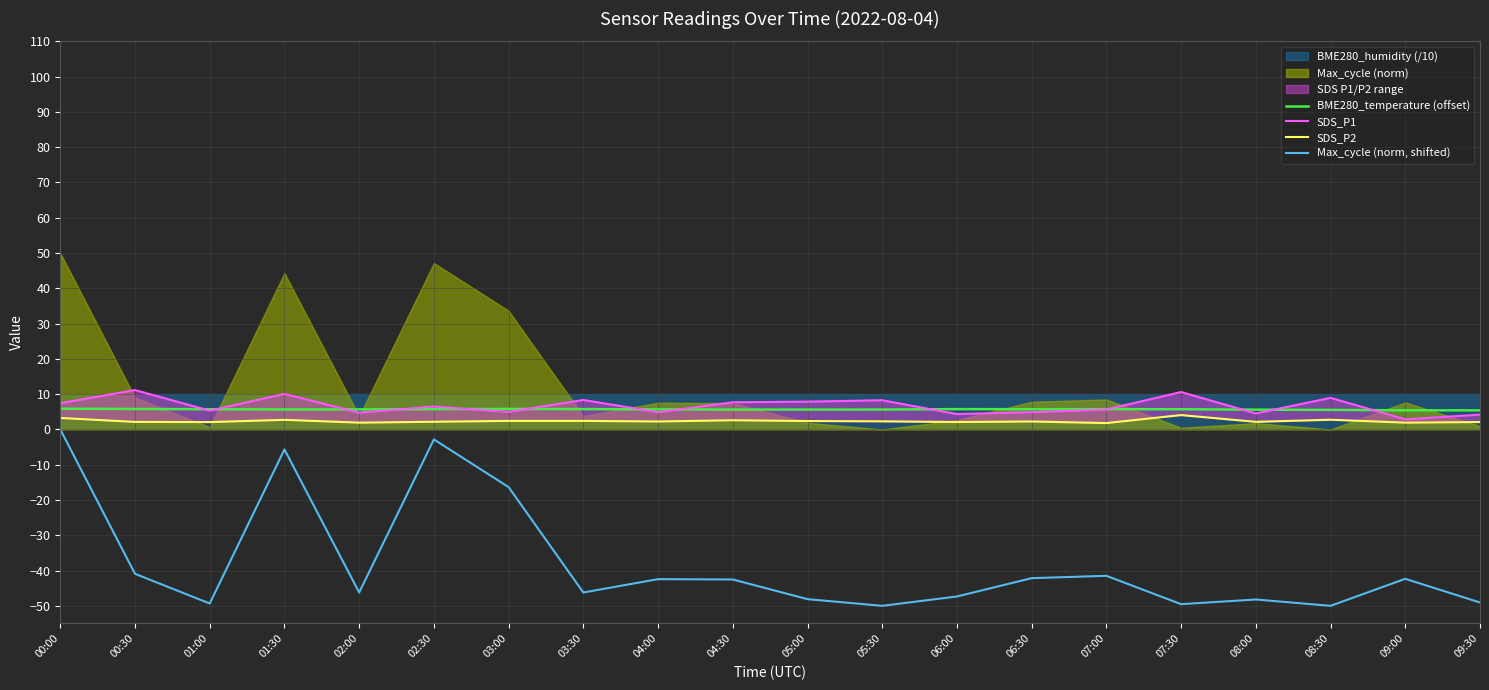

What is the sum of the SDS_P1 values at 09:30 and 06:30?

9.1